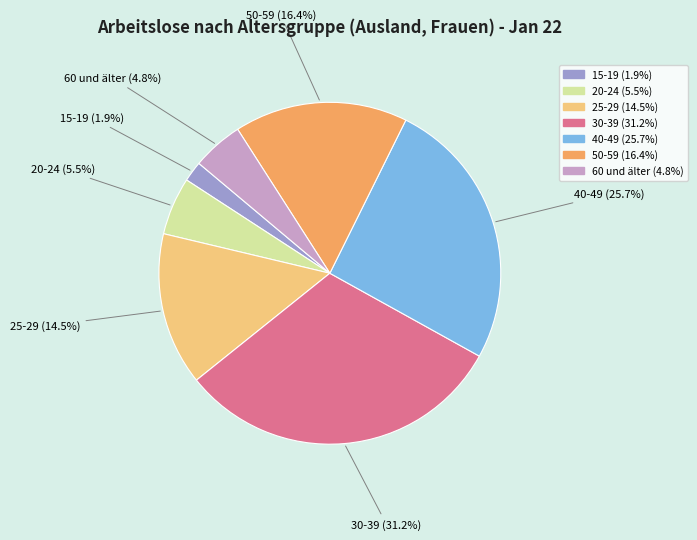

To the nearest percent, what is the average slice percentage?

14%